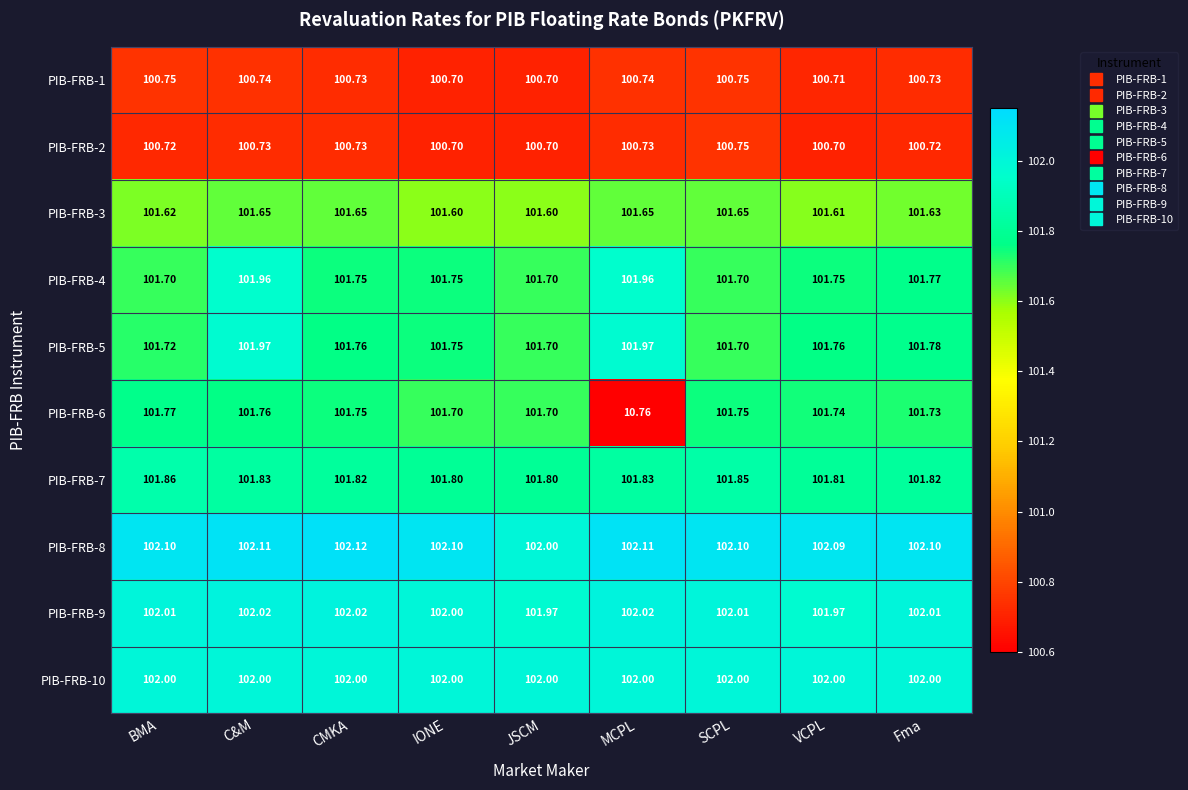

Which series has the largest total across all categories?

PIB-FRB-8